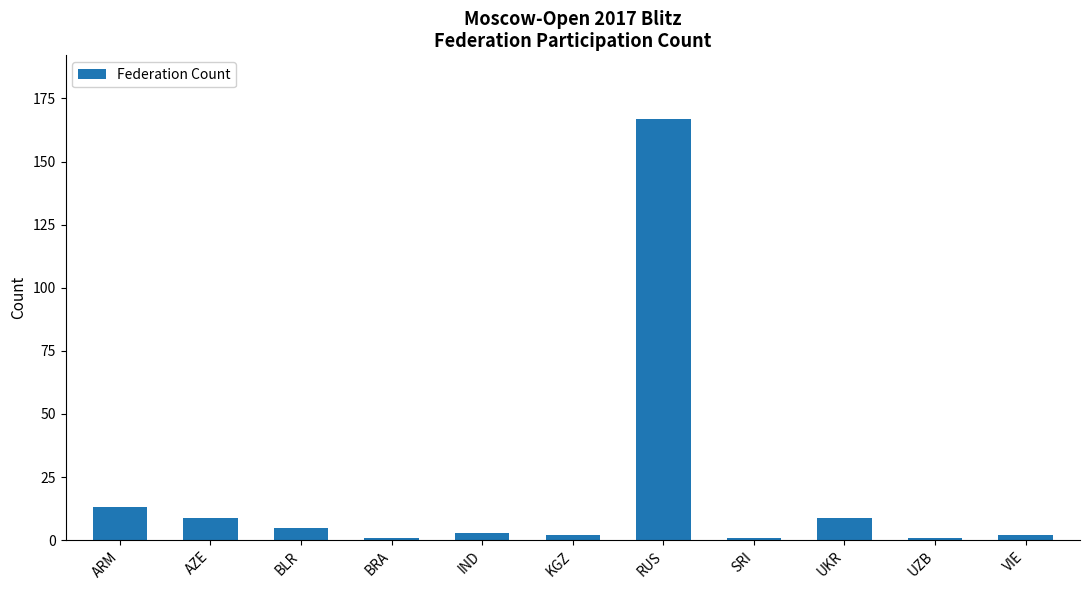

What is the greatest value displayed?

167